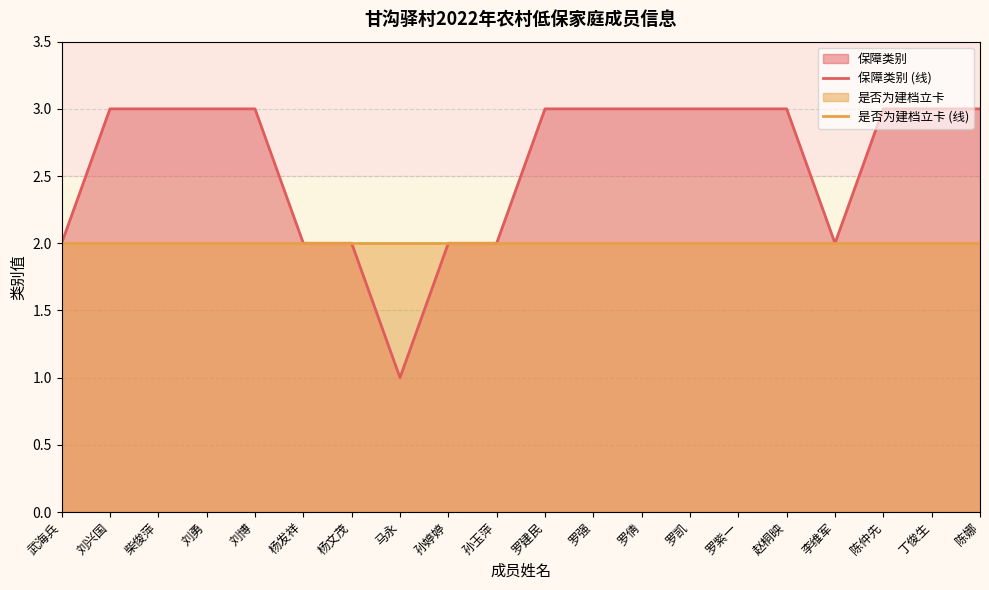

What is the sum of the 是否为建档立卡 (线) values at 孙婷婷 and 李维军?

4